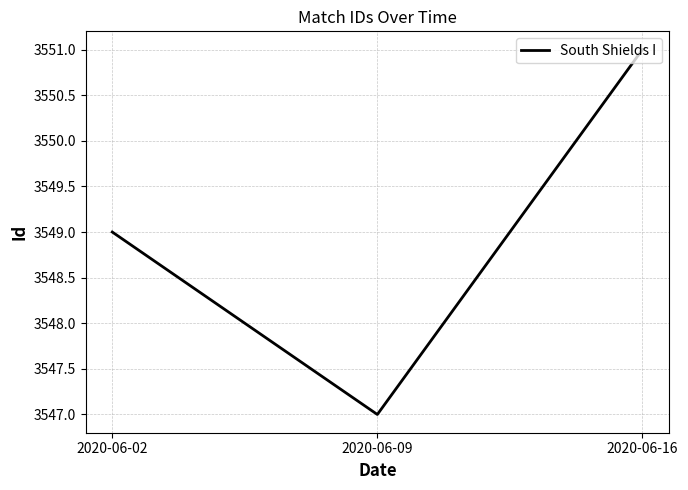

Count the number of data series in this chart.

1